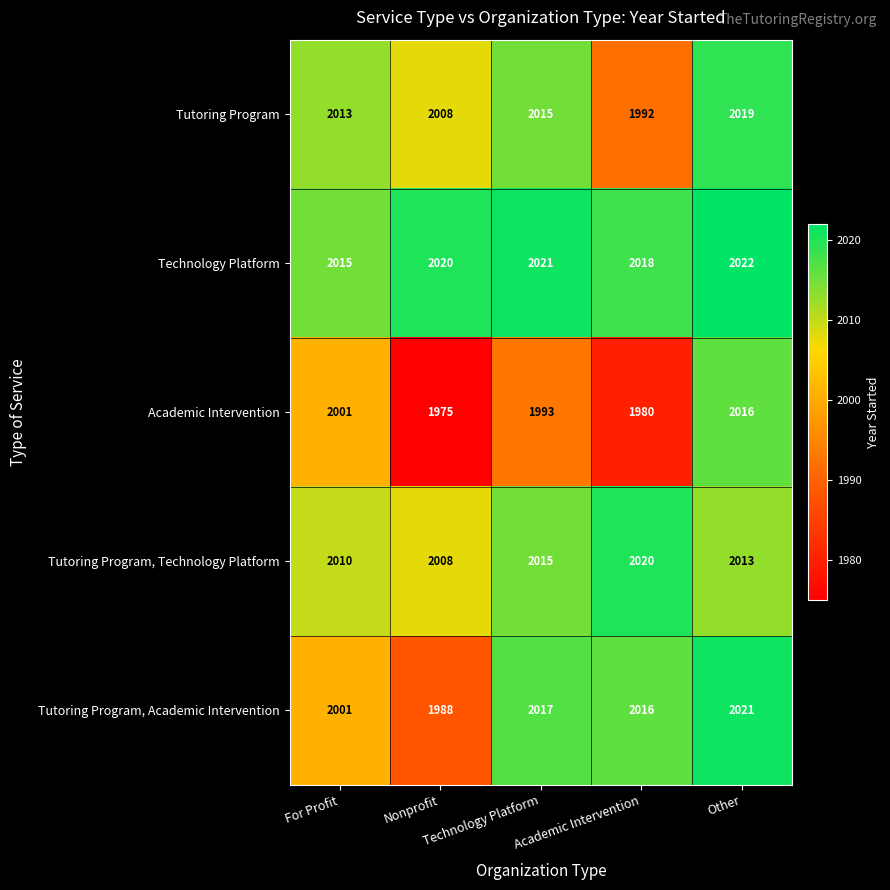

List the series in order of their peak value, highest first.

Technology Platform, Tutoring Program, Academic Intervention, Tutoring Program, Technology Platform, Tutoring Program, Academic Intervention